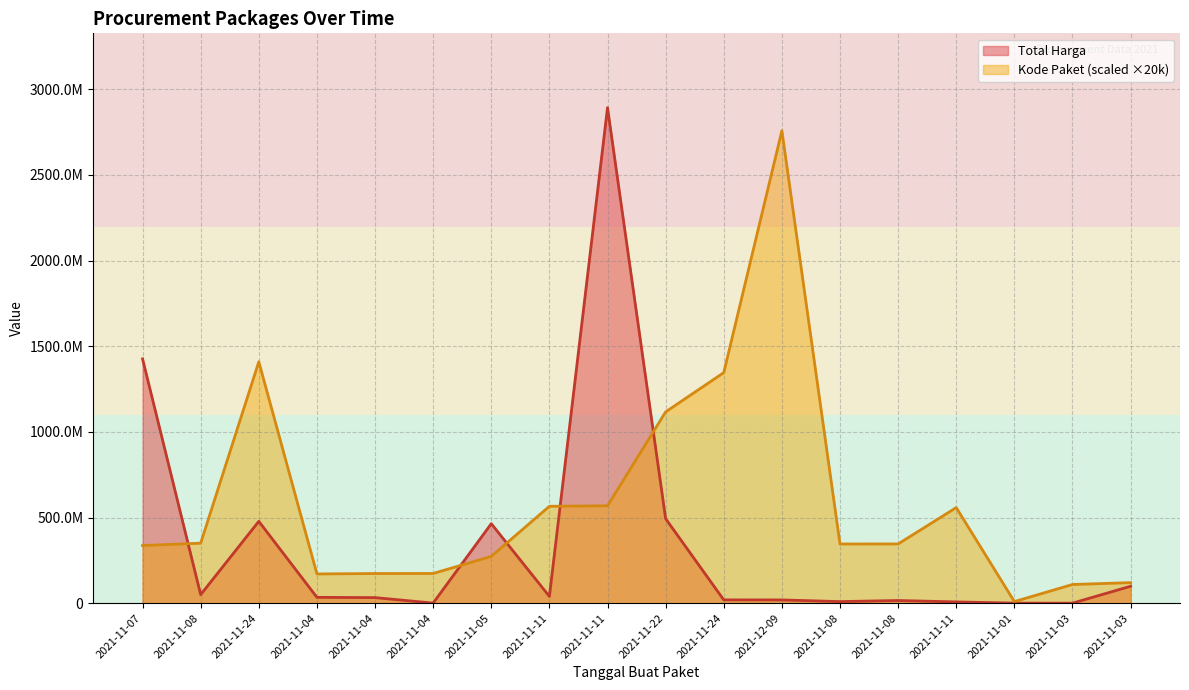

What are all the series names shown in the legend?

Total Harga, Kode Paket (scaled ×20k)